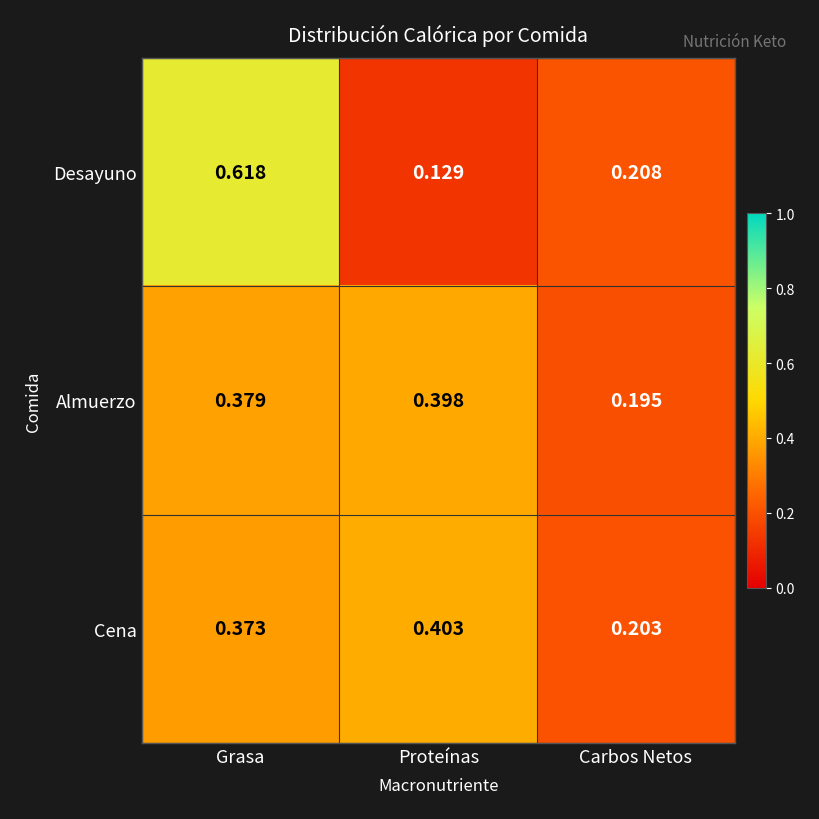

At which category is the sum across all series the highest?

Grasa